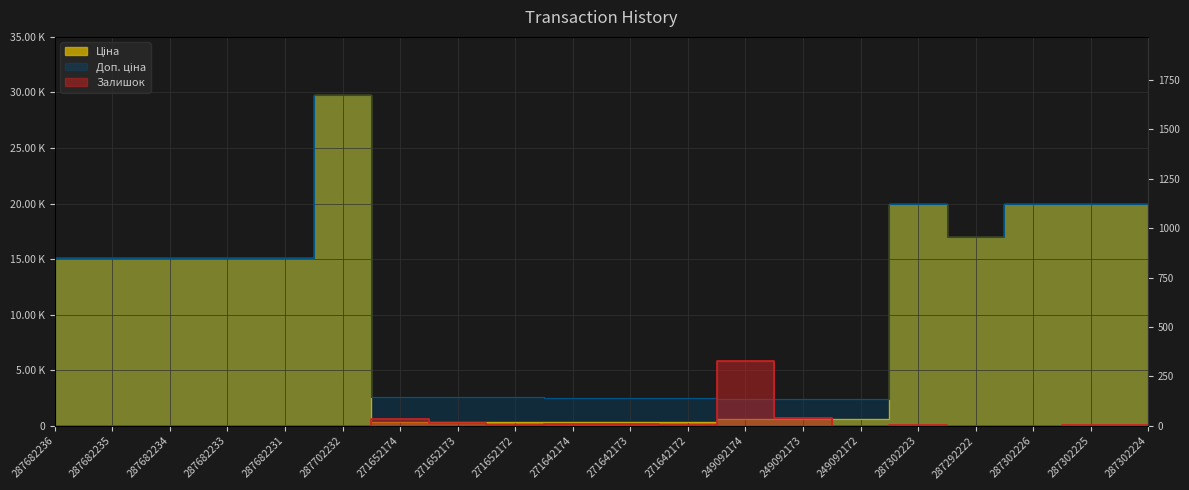

Reading left to right, list all the values displayed in this chart.

Ціна: 287682236=15120.0	287682235=15120.0	287682234=15120.0	287682233=15120.0	287682231=15120.0	287702232=29747.2	271652174=324.8	271652173=324.8	271652172=324.8	271642174=310.3	271642173=310.3	271642172=310.3	249092174=603.7	249092173=603.7	249092172=603.7	287302223=19964.2	287292222=16976.3	287302226=19964.2	287302225=19964.2	287302224=19964.2
Доп. ціна: 287682236=15120.0	287682235=15120.0	287682234=15120.0	287682233=15120.0	287682231=15120.0	287702232=29747.2	271652174=2598.3	271652173=2598.3	271652172=2598.3	271642174=2482.4	271642173=2482.4	271642172=2482.4	249092174=2414.8	249092173=2414.8	249092172=2414.8	287302223=19964.2	287292222=16976.3	287302226=19964.2	287302225=19964.2	287302224=19964.2
Залишок: 287682236=0.0	287682235=0.0	287682234=0.0	287682233=0.0	287682231=0.0	287702232=0.0	271652174=34.0	271652173=15.0	271652172=4.0	271642174=11.0	271642173=10.0	271642172=4.0	249092174=328.0	249092173=38.0	249092172=0.0	287302223=7.0	287292222=2.0	287302226=0.0	287302225=5.0	287302224=3.0